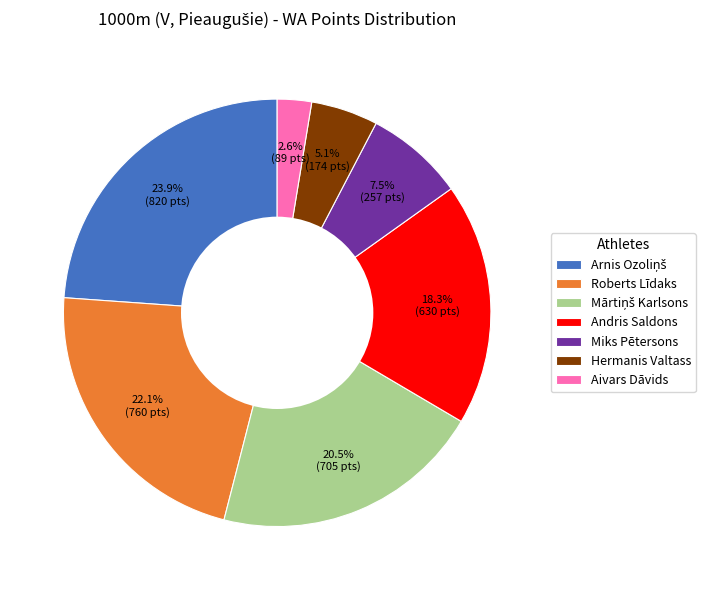

Does Andris Saldons account for over 50% of the chart?

No